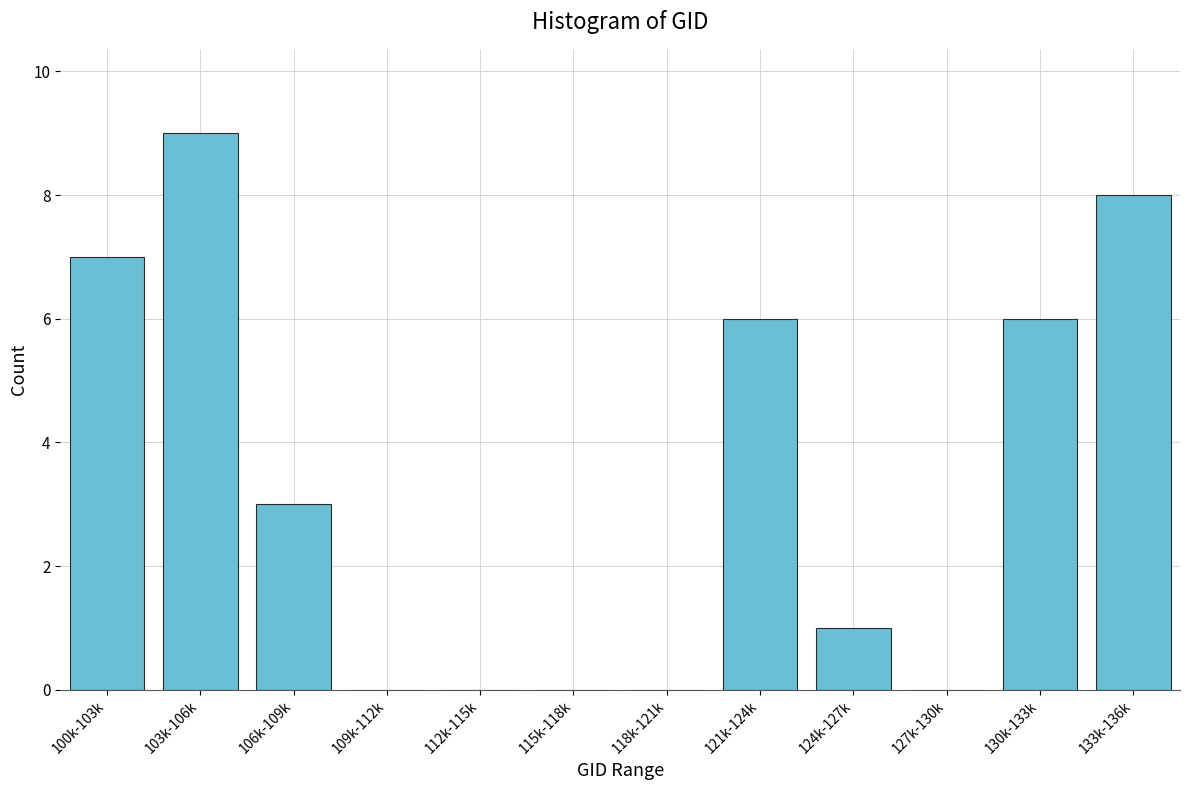

Reading left to right, extract all data points from this chart.

100k-103k=7	103k-106k=9	106k-109k=3	109k-112k=0	112k-115k=0	115k-118k=0	118k-121k=0	121k-124k=6	124k-127k=1	127k-130k=0	130k-133k=6	133k-136k=8